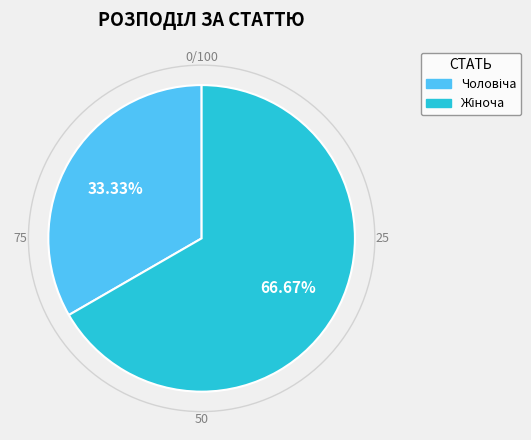

Is there a majority slice in this chart?

Yes